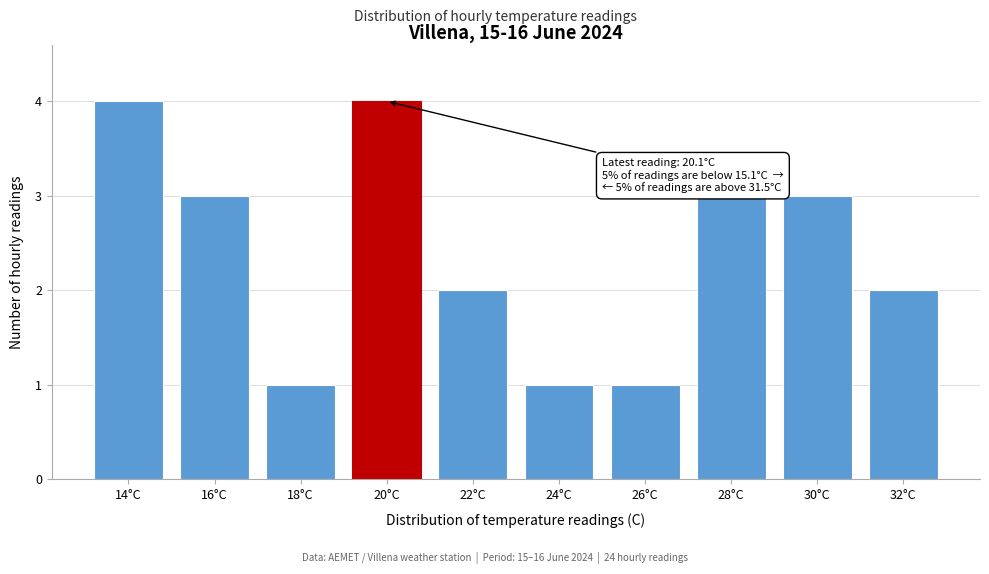

Reading left to right, transcribe all the data shown in this chart.

14°C=4	16°C=3	18°C=1	20°C=4	22°C=2	24°C=1	26°C=1	28°C=3	30°C=3	32°C=2